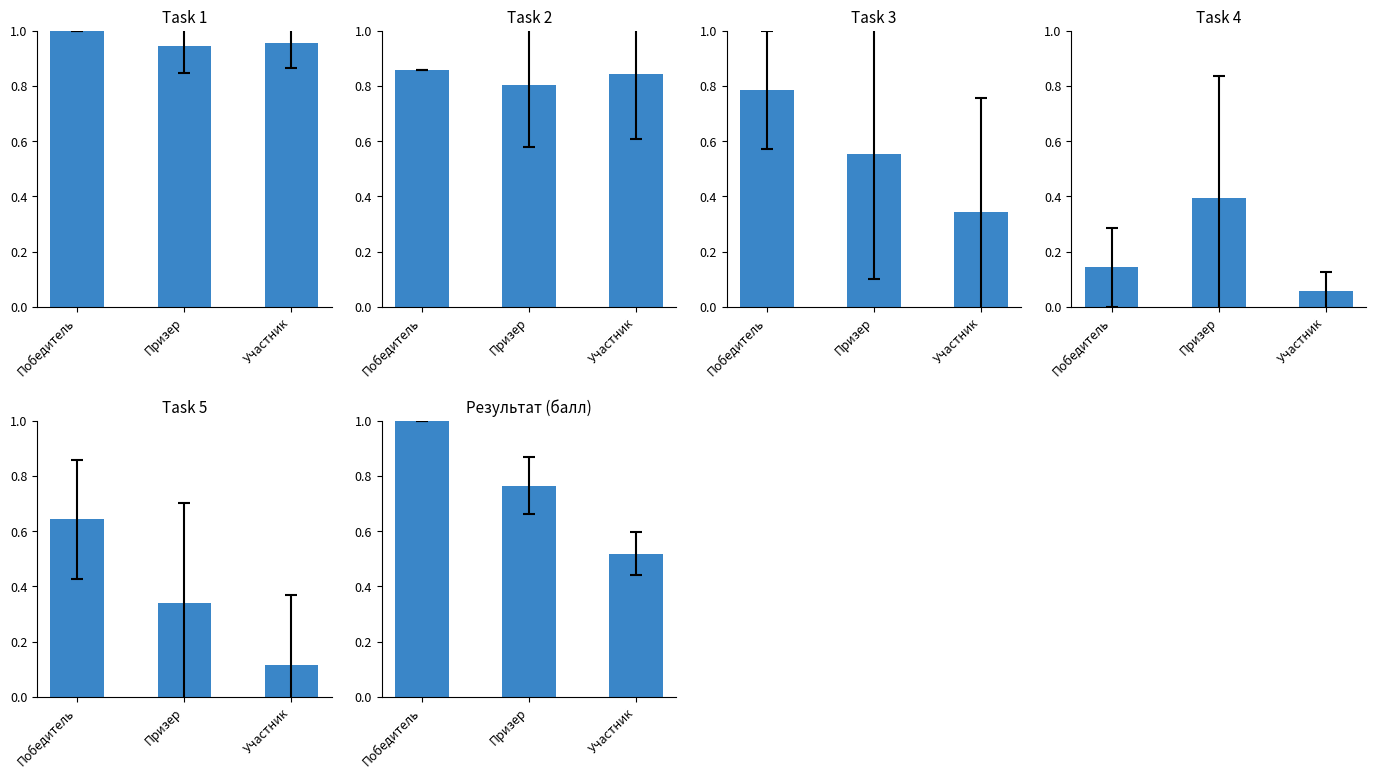

How many data points does each series have?

3